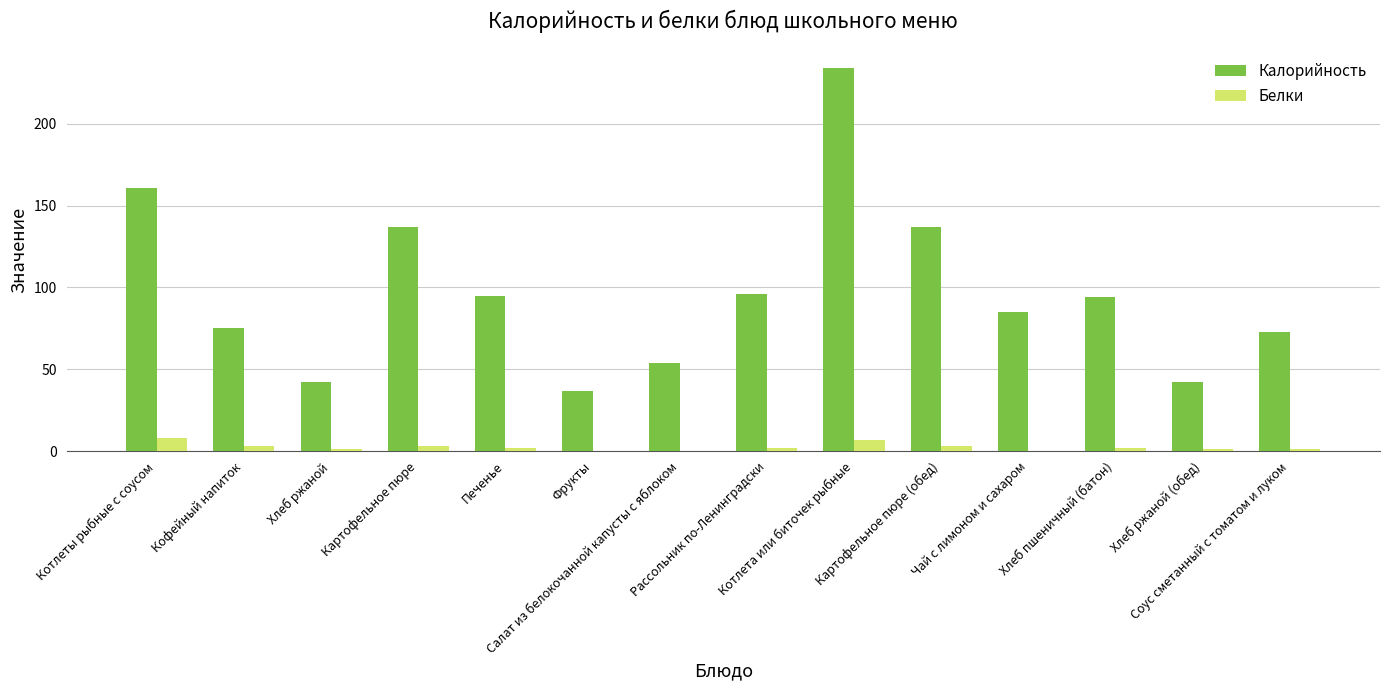

Reading left to right, extract all data points from this chart.

Калорийность: Котлеты рыбные с соусом=161	Кофейный напиток=75	Хлеб ржаной=42	Картофельное пюре=137	Печенье=95	Фрукты=37	Салат из белокочанной капусты с яблоком=54	Рассольник по-Ленинградски=96	Котлета или биточек рыбные=234	Картофельное пюре (обед)=137	Чай с лимоном и сахаром=85	Хлеб пшеничный (батон)=94	Хлеб ржаной (обед)=42	Соус сметанный с томатом и луком=73
Белки: Котлеты рыбные с соусом=8	Кофейный напиток=3	Хлеб ржаной=1	Картофельное пюре=3	Печенье=2	Фрукты=0	Салат из белокочанной капусты с яблоком=0	Рассольник по-Ленинградски=2	Котлета или биточек рыбные=7	Картофельное пюре (обед)=3	Чай с лимоном и сахаром=0	Хлеб пшеничный (батон)=2	Хлеб ржаной (обед)=1	Соус сметанный с томатом и луком=1